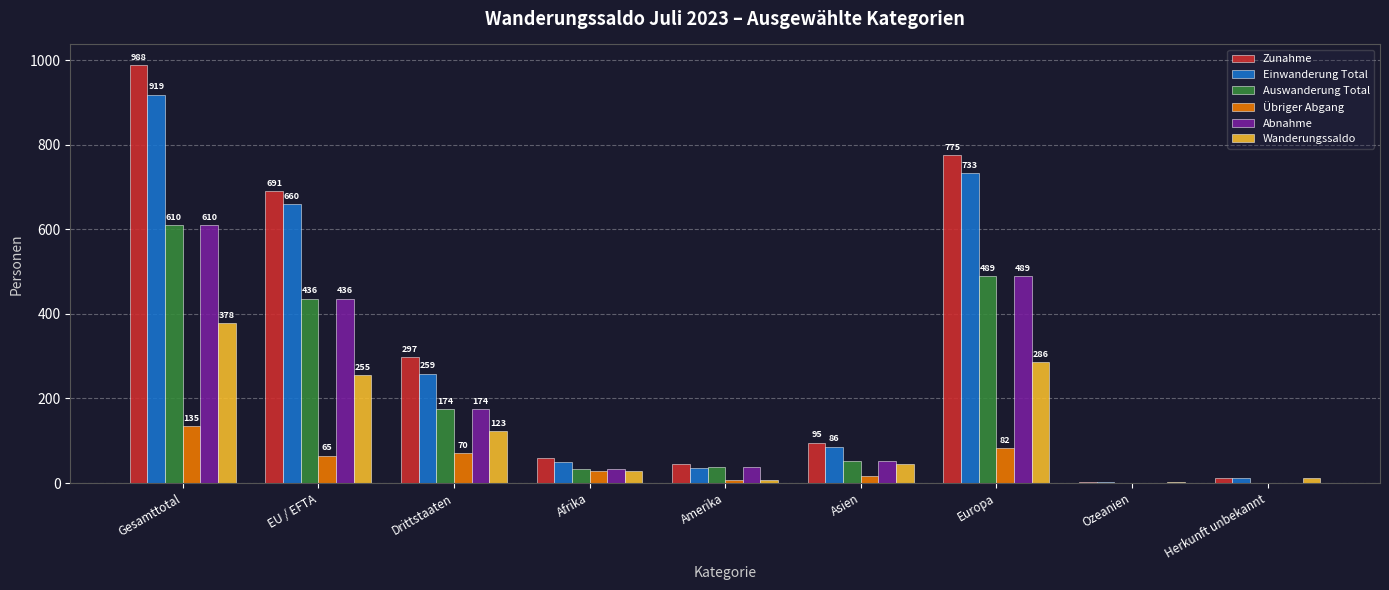

Which series has the largest total across all categories?

Zunahme